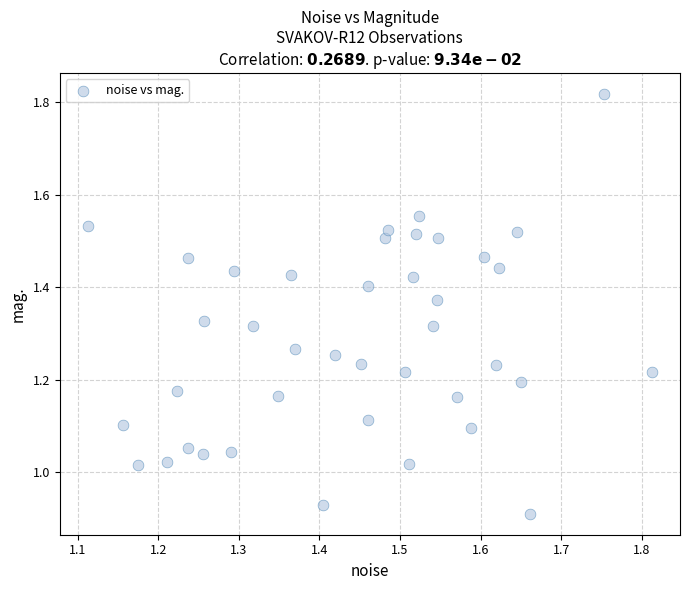

What is the range of X values (max minus min)?

0.7